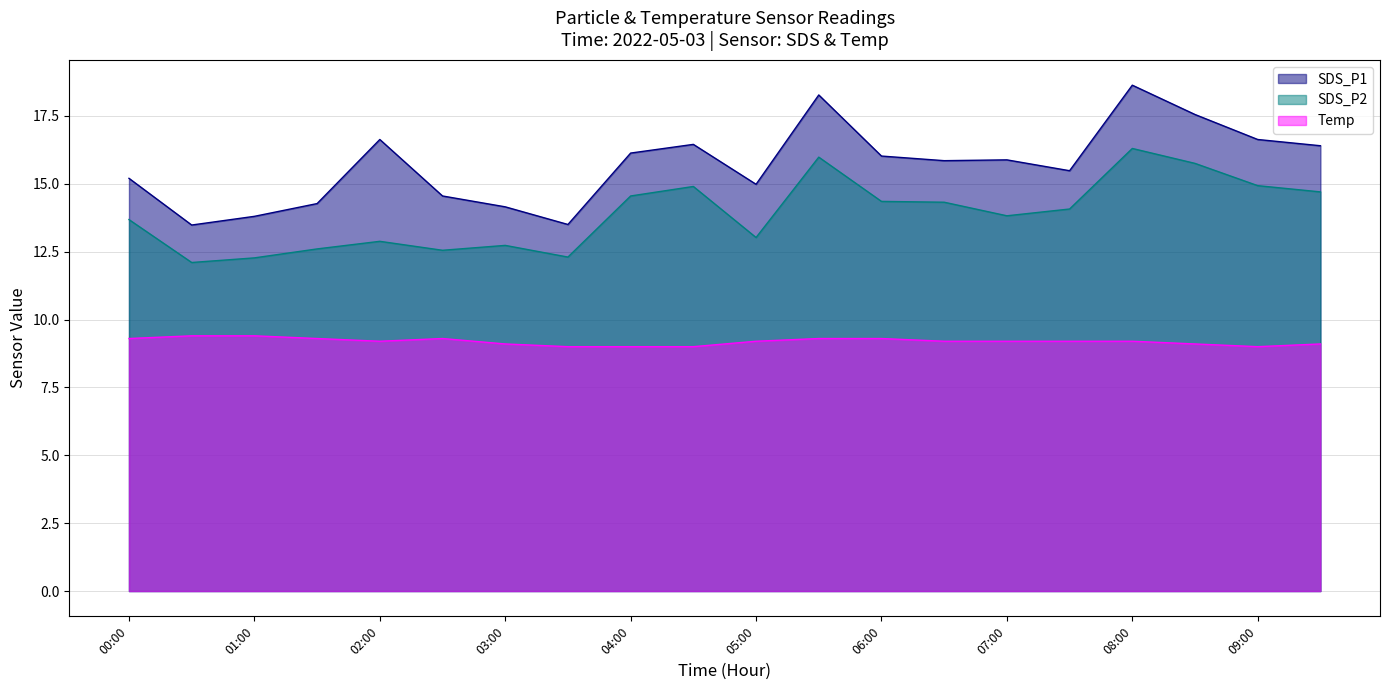

True or false: SDS_P2 and Temp cross at least once.

False